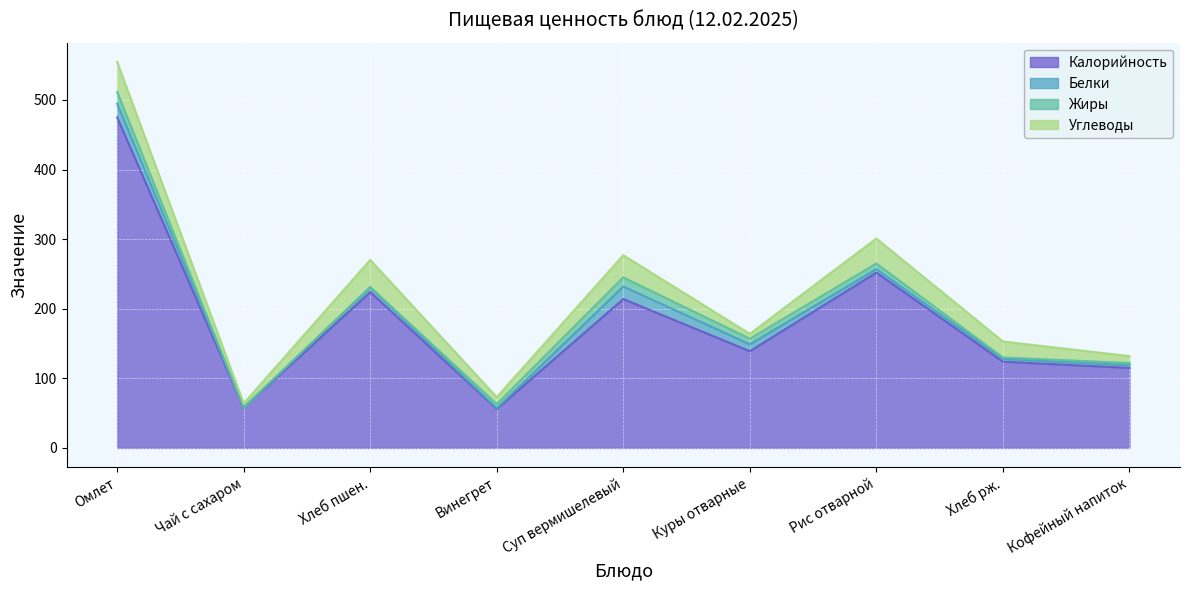

At which category is the sum across all series the highest?

Омлет